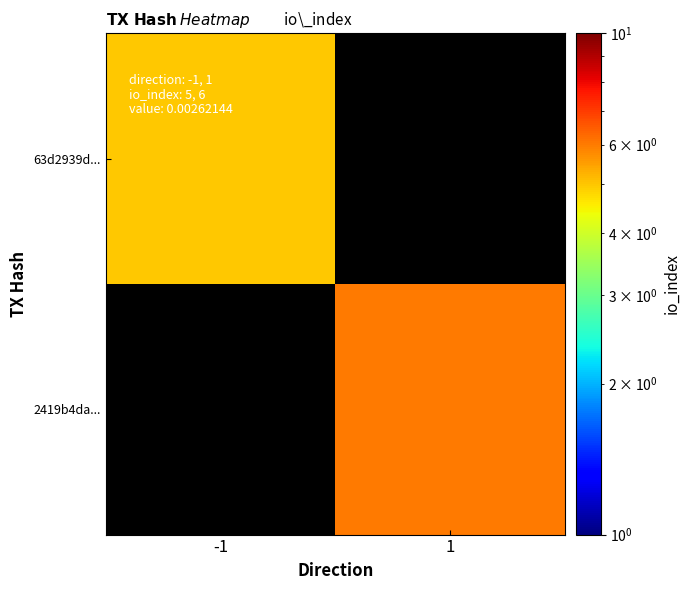

List the series in order of their peak value, lowest first.

63d2939d..., 2419b4da...